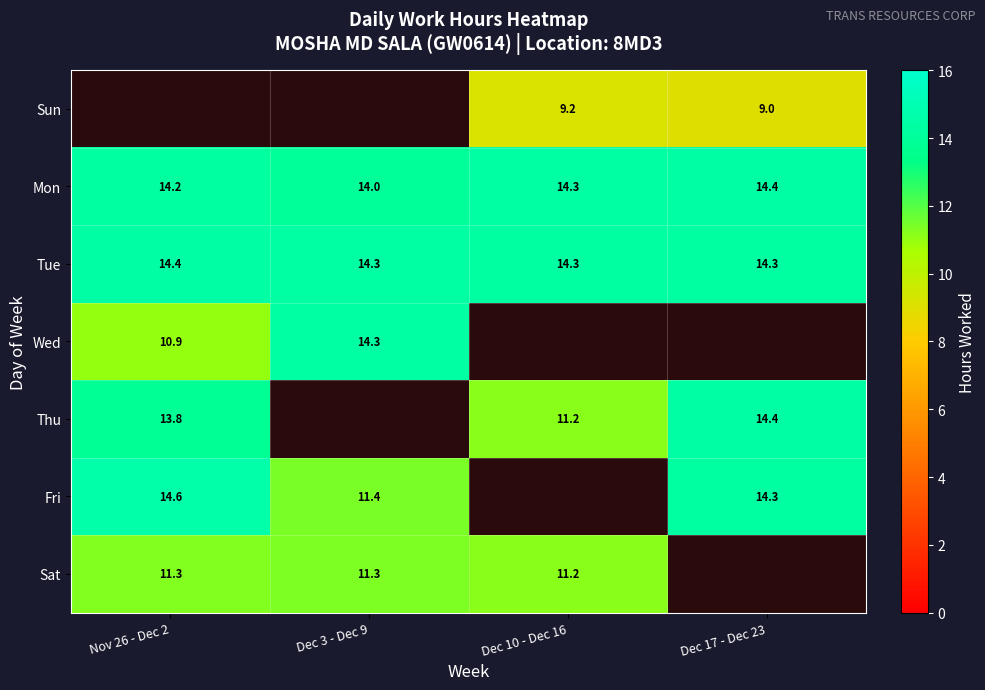

How many series are shown in this chart?

7